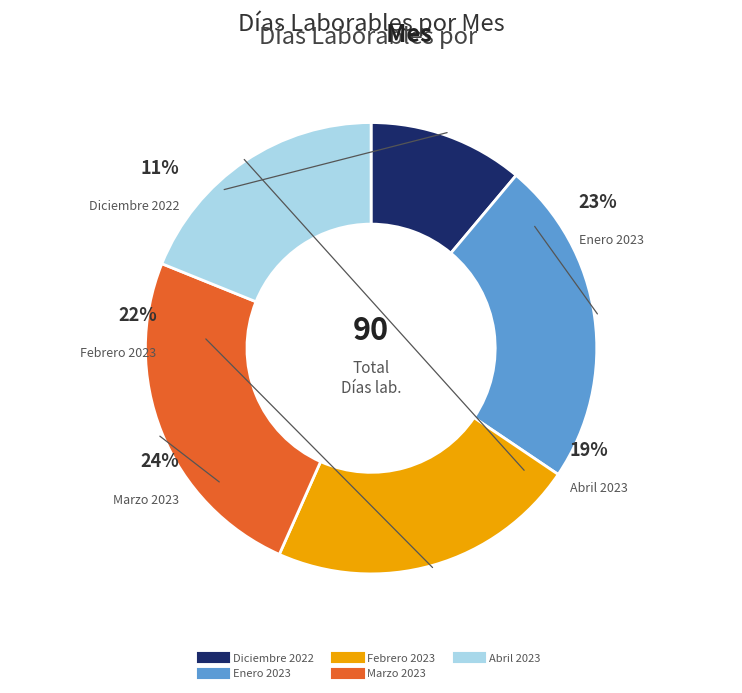

What is the change in value from Diciembre 2022 to Enero 2023?

+11